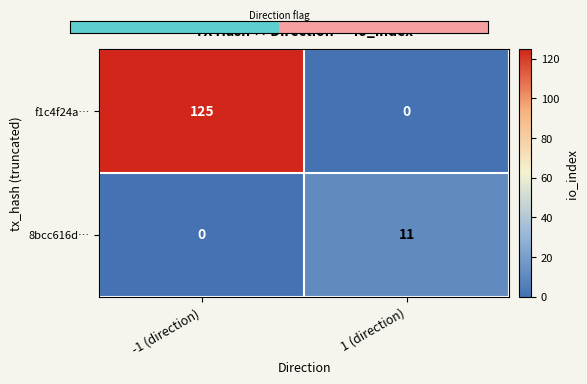

True or false: f1c4f24a… has a value of 164 at -1 (direction).

False